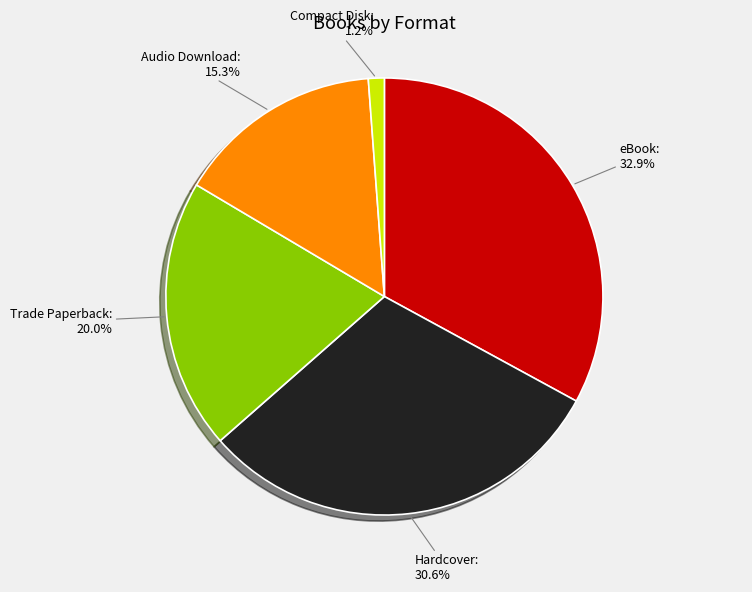

Which category has the smallest portion of the pie?

Compact Disk